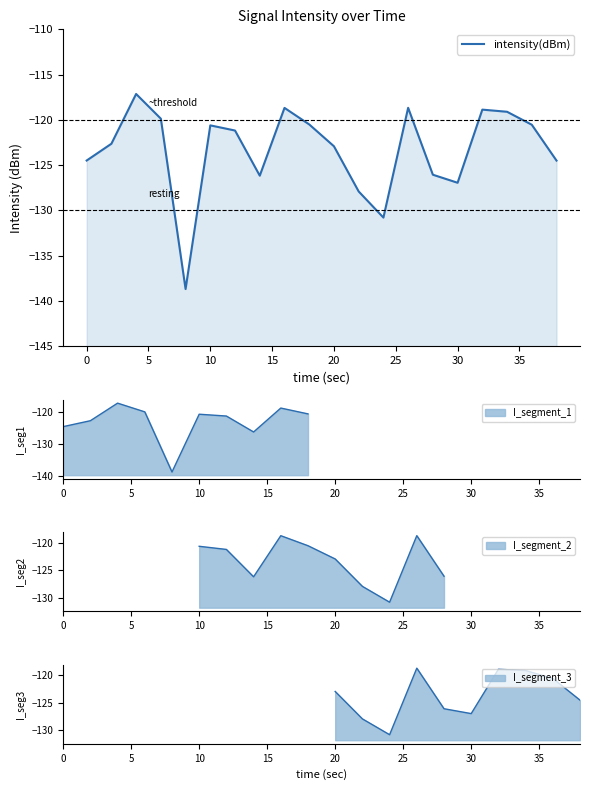

Is it true that the value at 40 is -57.9?

False